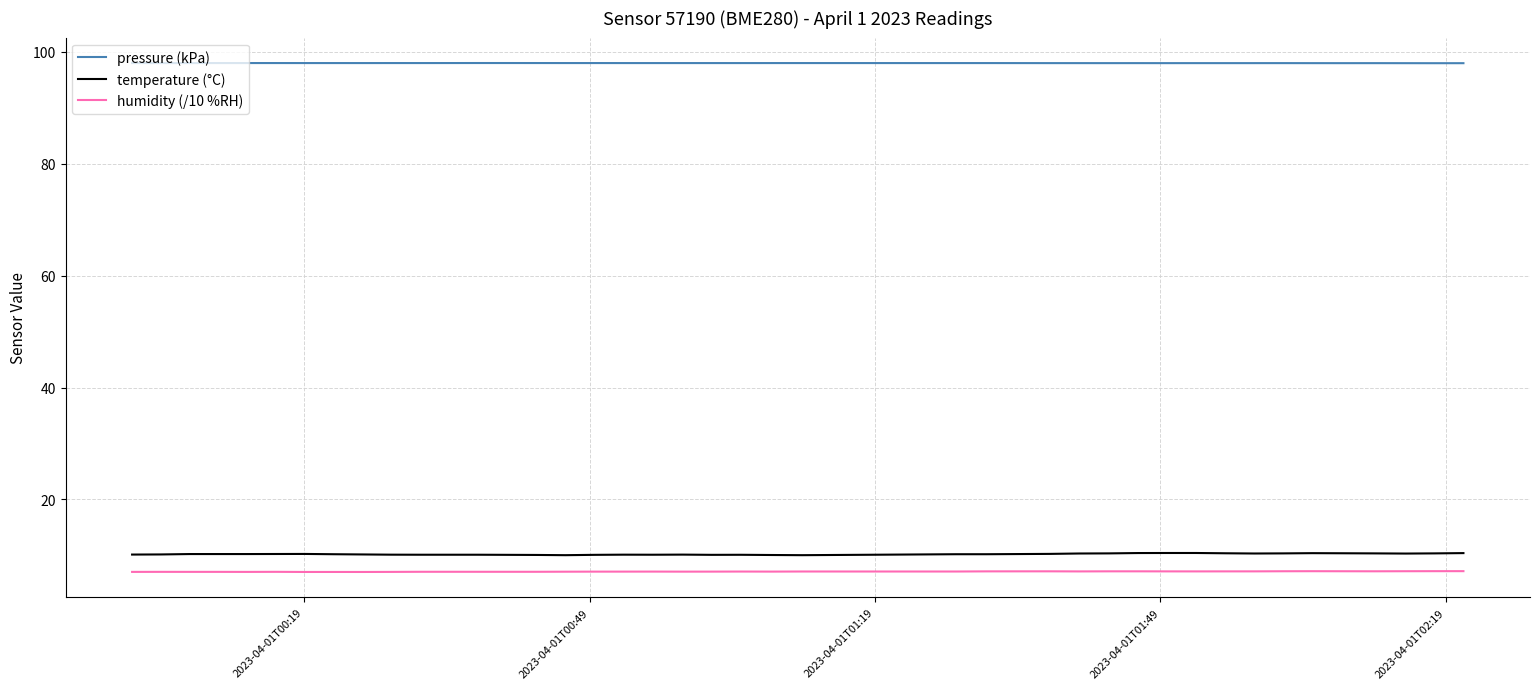

What is the highest value of the pressure (kPa) series?

98.0